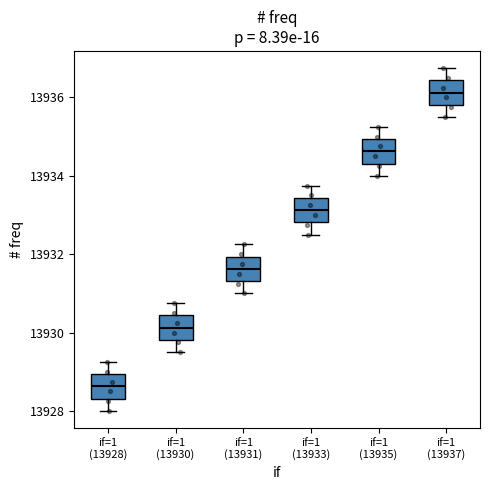

Where does the median line of the box for if=1 (13928) sit on the y-axis? The values are not printed on the chart, so give them approximately, as read against the axis.

13928.6